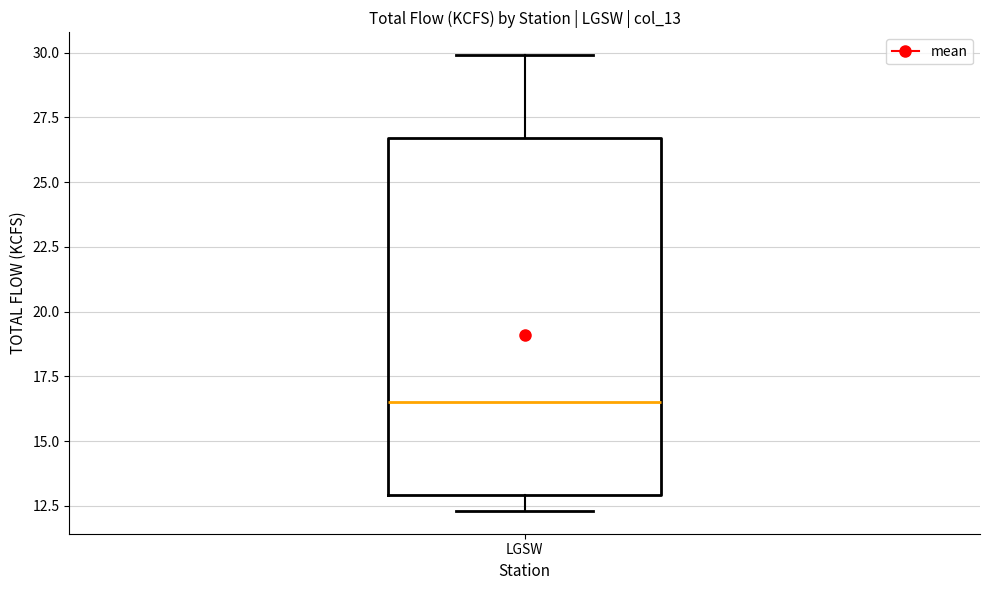

Read this box plot against the y-axis: the position of the median line, the range covered by the box, and the ends of both whiskers. The values are not printed on the chart, so give them approximately, as read against the axis.

median 16.5, box 13.0 to 26.5, whiskers 12.5 to 30.0